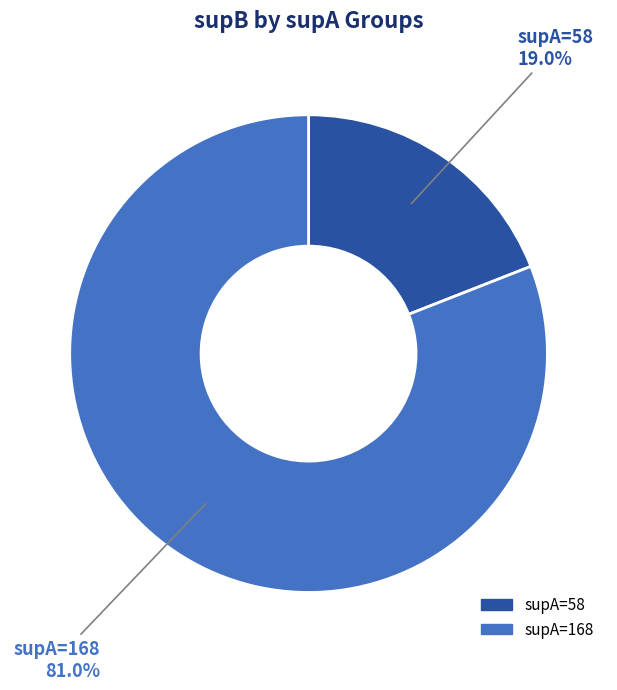

How many slices are in this pie chart?

2